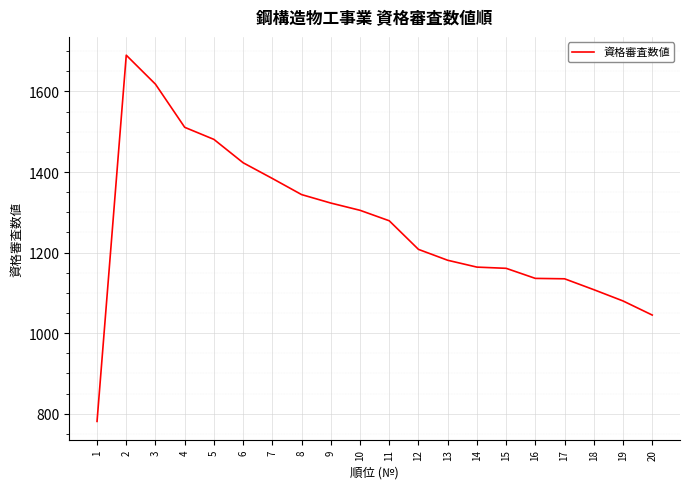

What is the sum of the values at 9 and 12?

2531